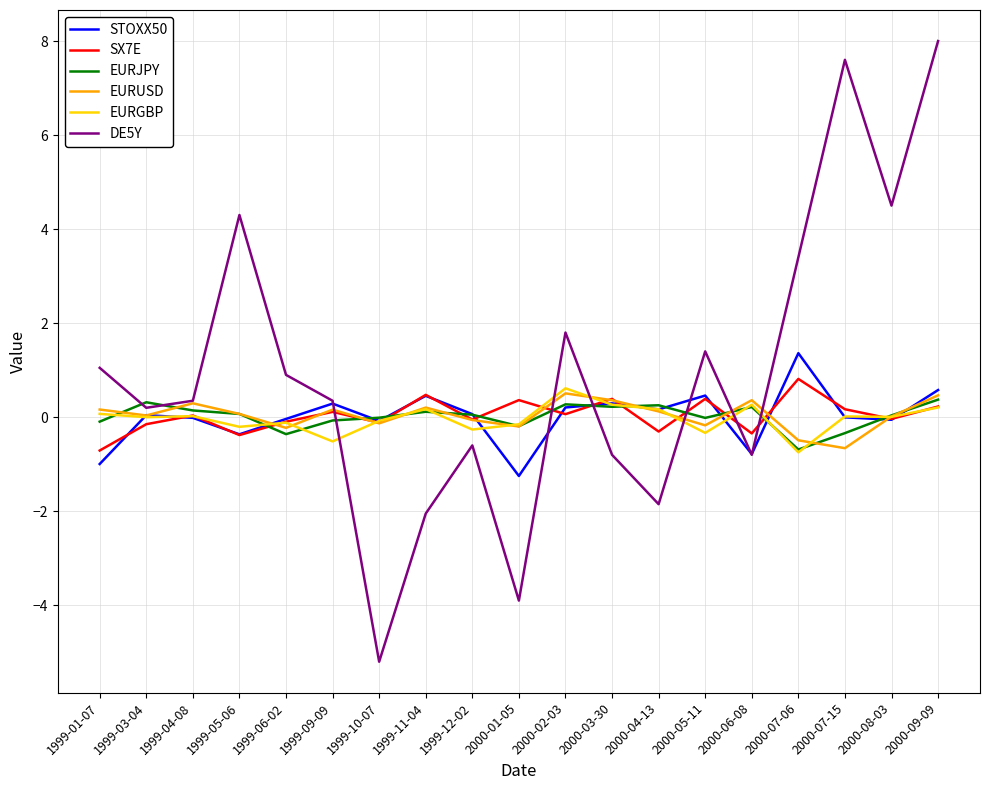

Is the value of STOXX50 at 2000-02-03 greater than the value of EURUSD at 2000-07-06?

Yes